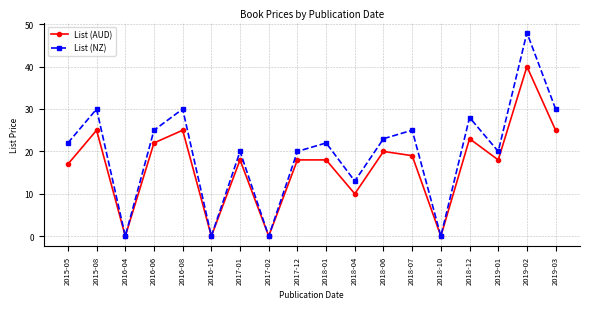

In List (AUD), how many points are lower than both neighbors (excluding endpoints)?

6